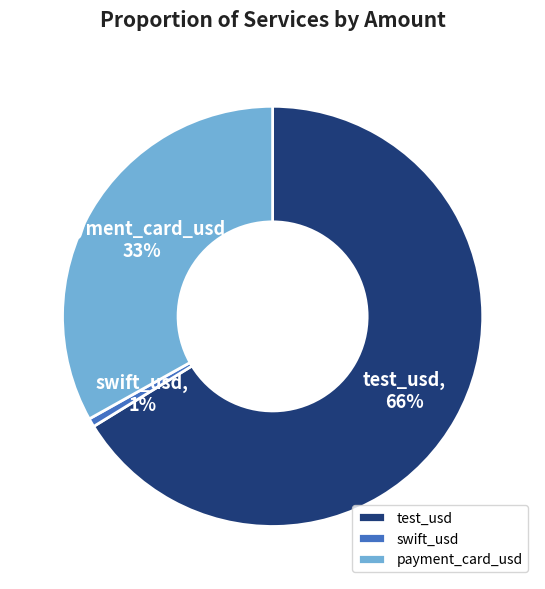

Does any single category account for the majority?

Yes